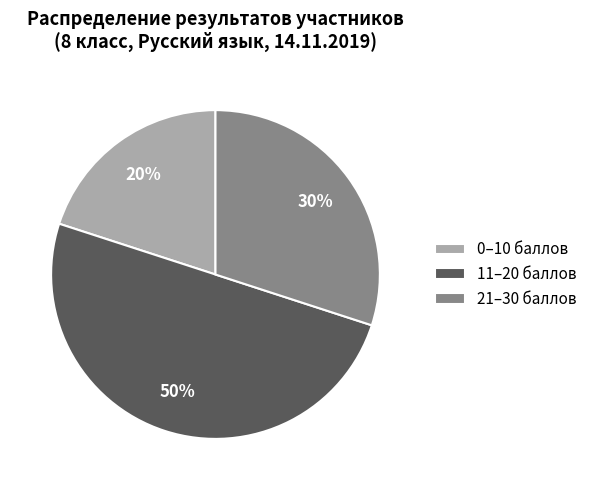

Which slice is the largest?

11–20 баллов